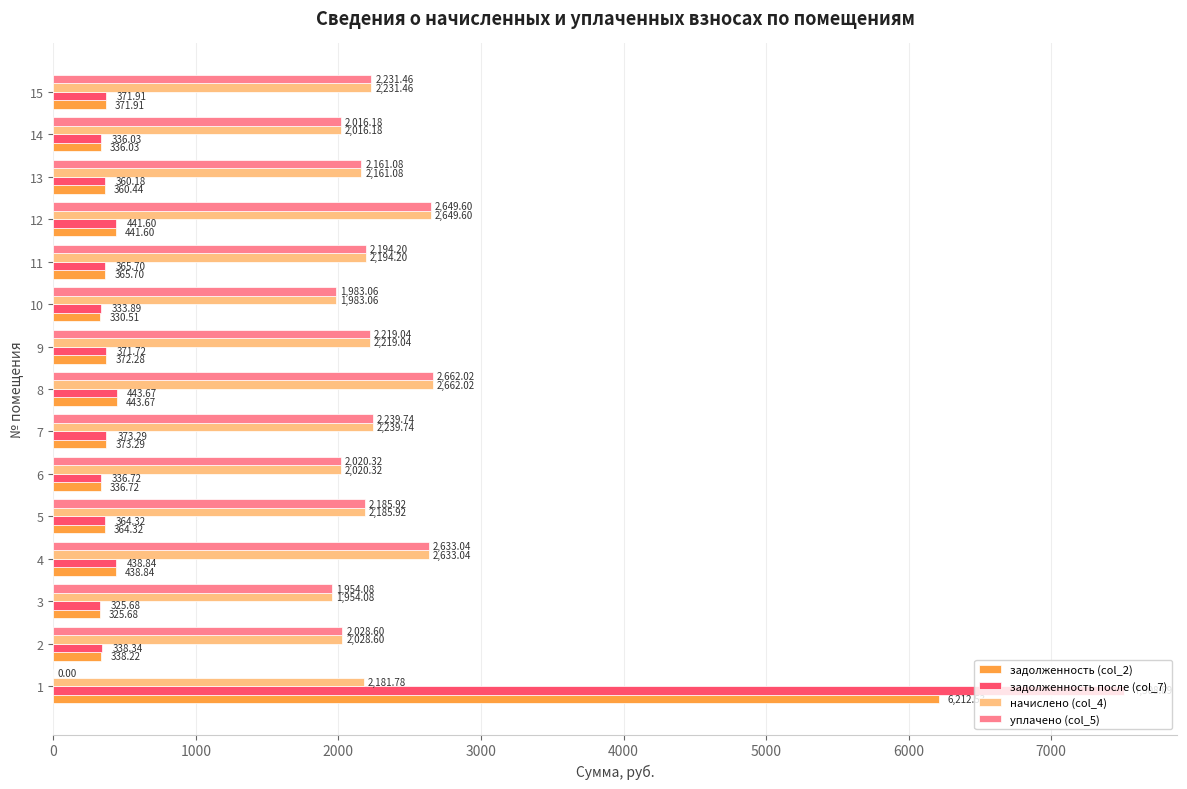

Which series has the largest total across all categories?

начислено (col_4)